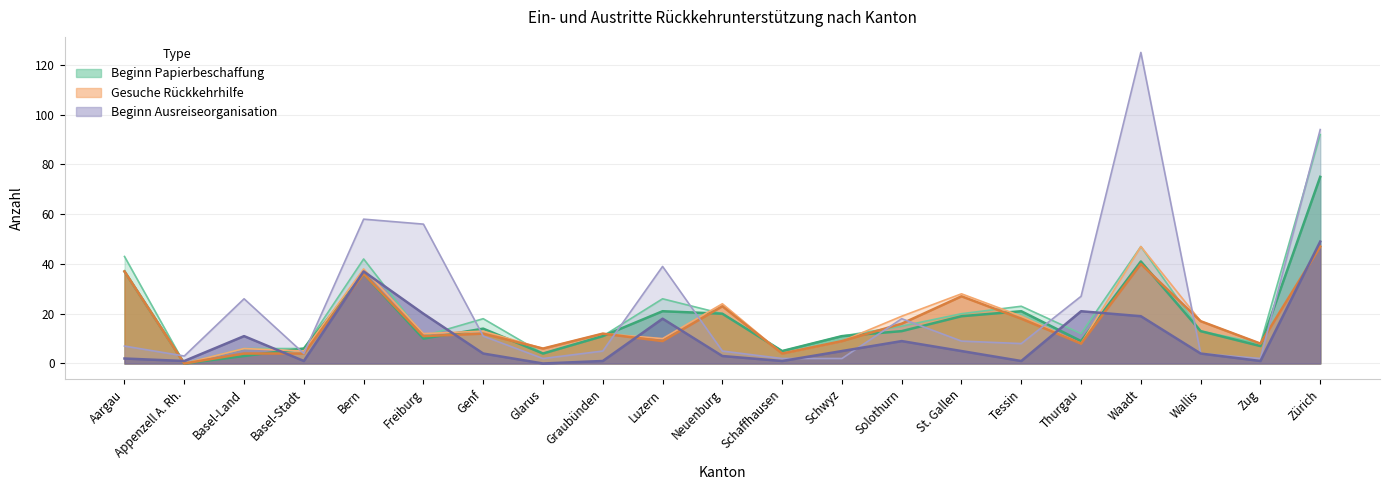

How many positive values does the Beginn Papierbeschaffung series have?

20